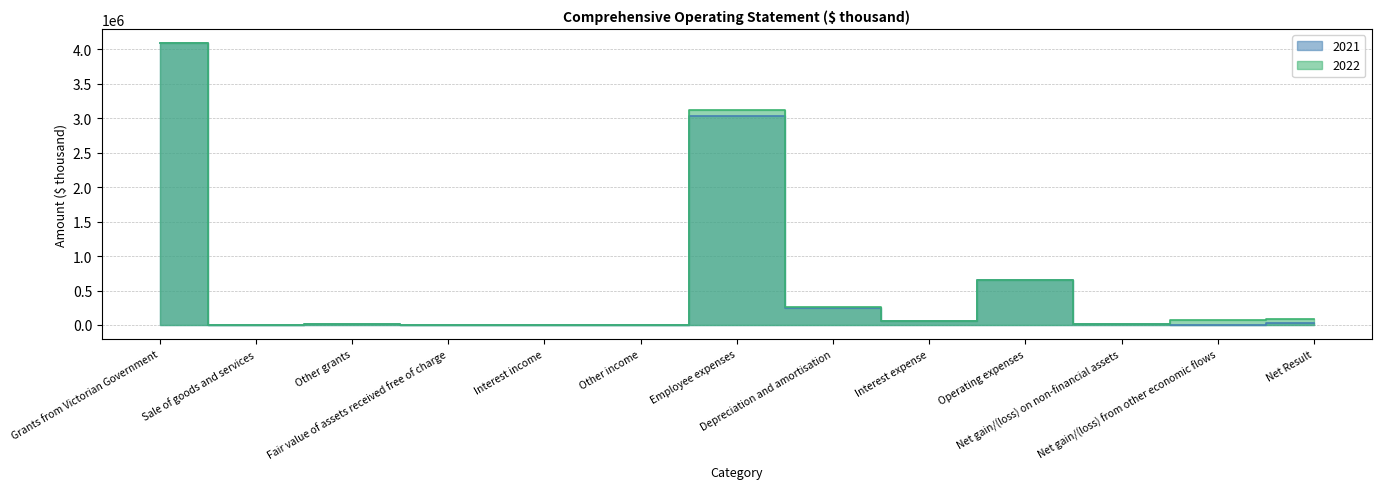

Which label corresponds to the smallest value in the chart?

Interest income